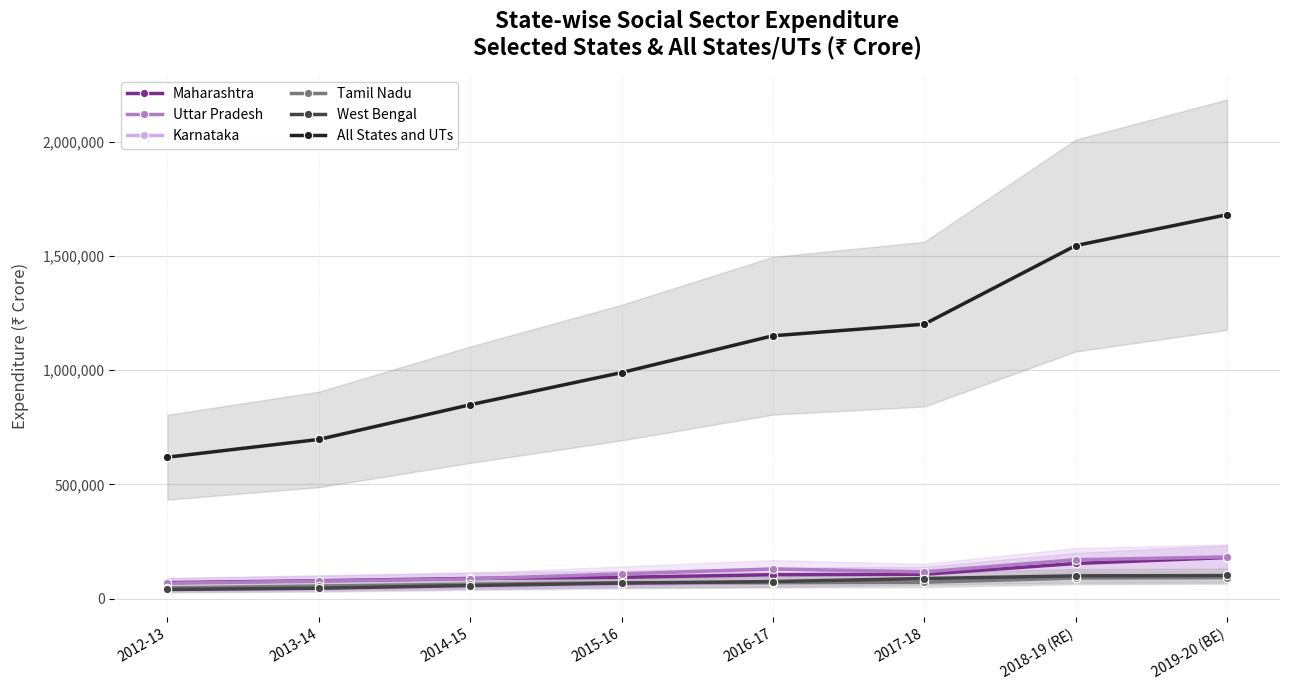

At how many categories does at least one series exceed 1240917?

2